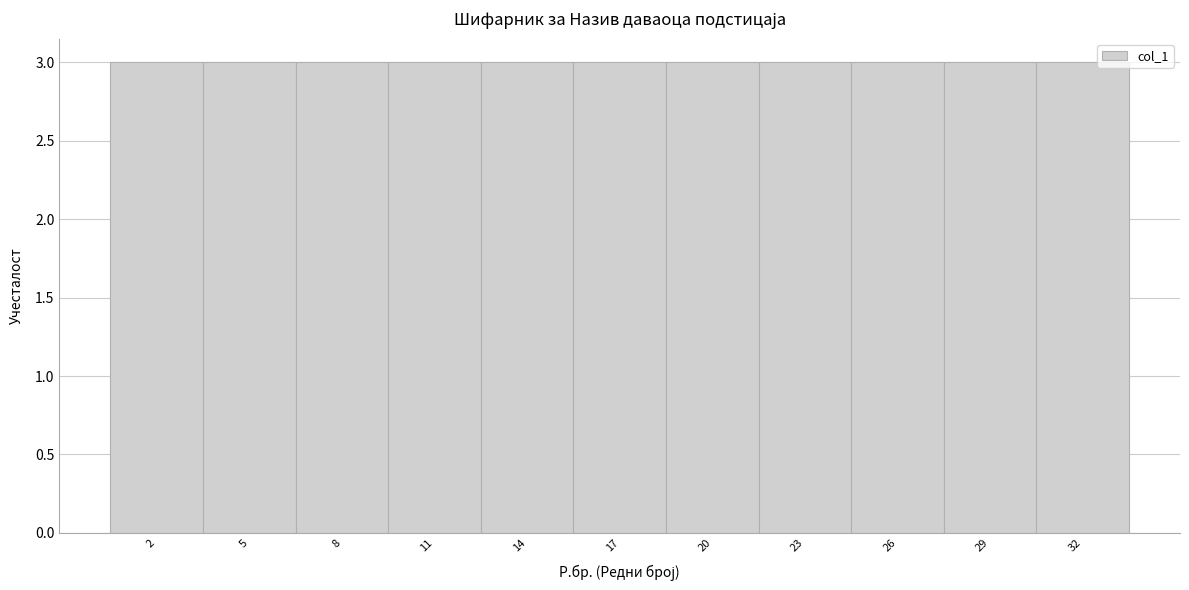

Reading left to right, transcribe this chart: for each bar, give the range it covers on the x-axis and its height. The values are not printed on the chart, so give them approximately, as read against the axis.

0.5 to 3.5: 3
3.5 to 6.5: 3
6.5 to 9.5: 3
9.5 to 12.5: 3
12.5 to 15.5: 3
15.5 to 18.5: 3
18.5 to 21.5: 3
21.5 to 24.5: 3
24.5 to 27.5: 3
27.5 to 30.5: 3
30.5 to 33.5: 3